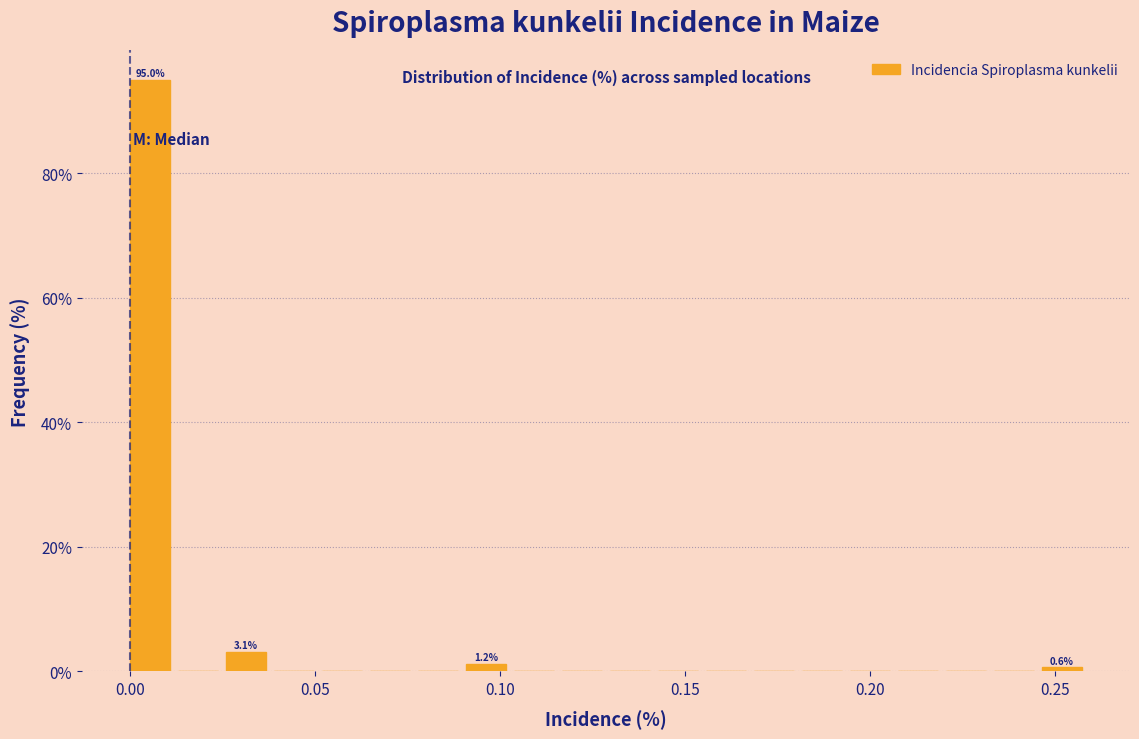

Around what value on the x-axis is the tallest bar? Give the approximate position of its centre, as read against the axis.

0.005